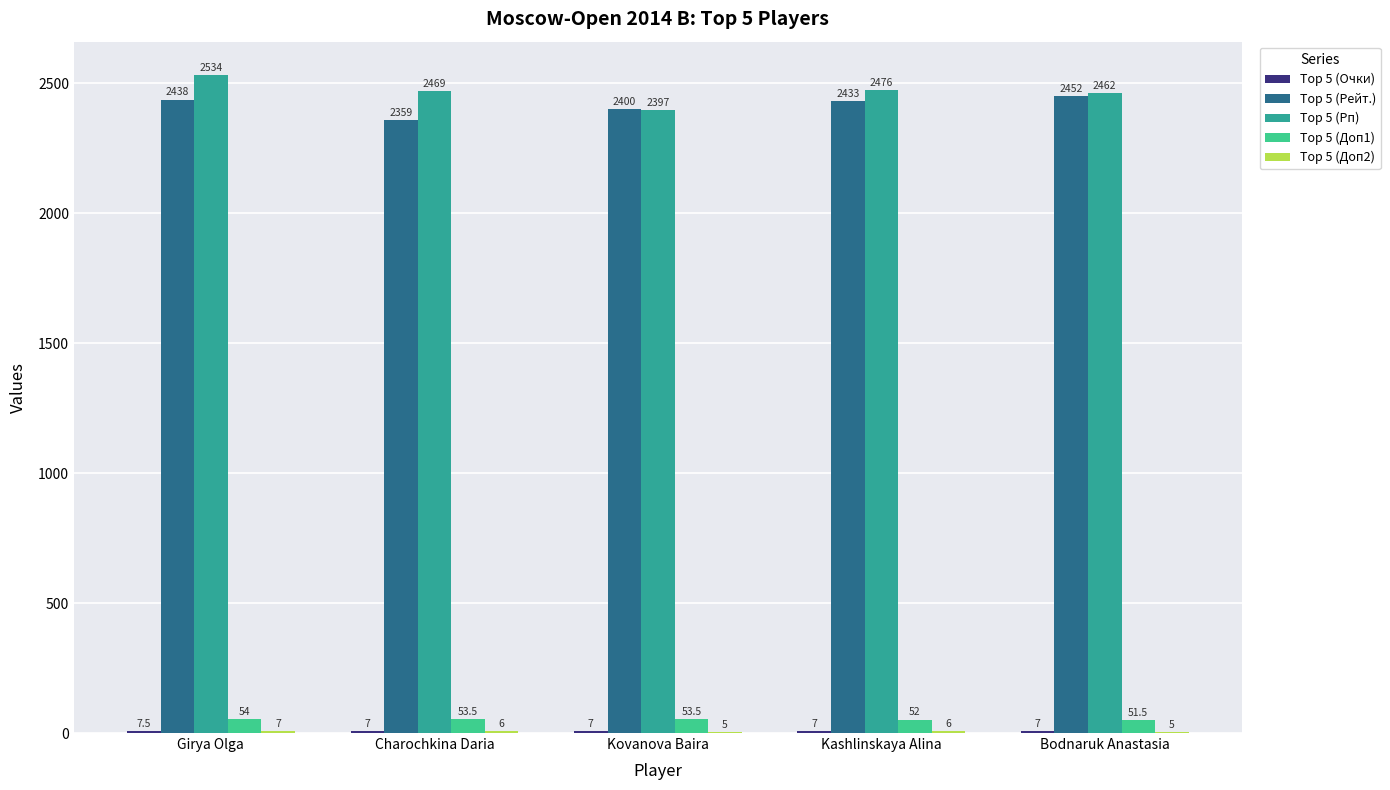

What is the sum of the Top 5 (Рейт.) values at Girya Olga and Charochkina Daria?

4797.0